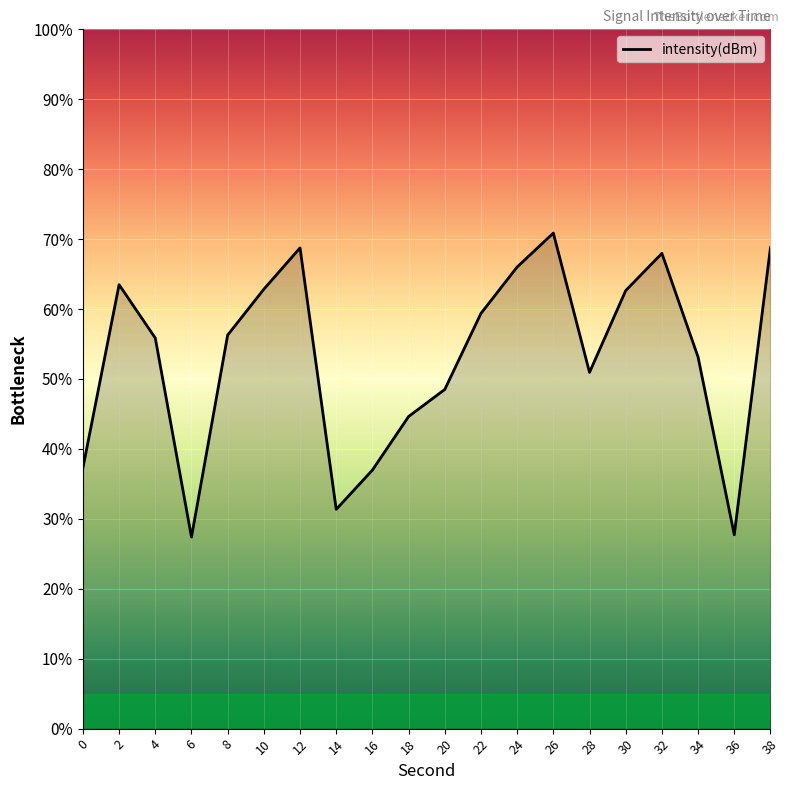

Rank the categories by value from lowest to highest.

6, 36, 14, 16, 0, 18, 20, 28, 34, 4, 8, 22, 30, 10, 2, 24, 32, 12, 38, 26